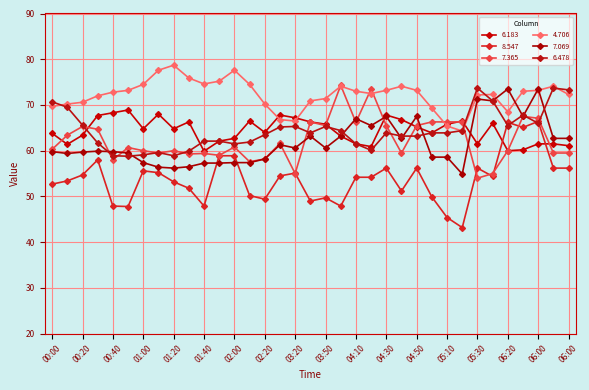

Does the chart have visible grid lines?

Yes